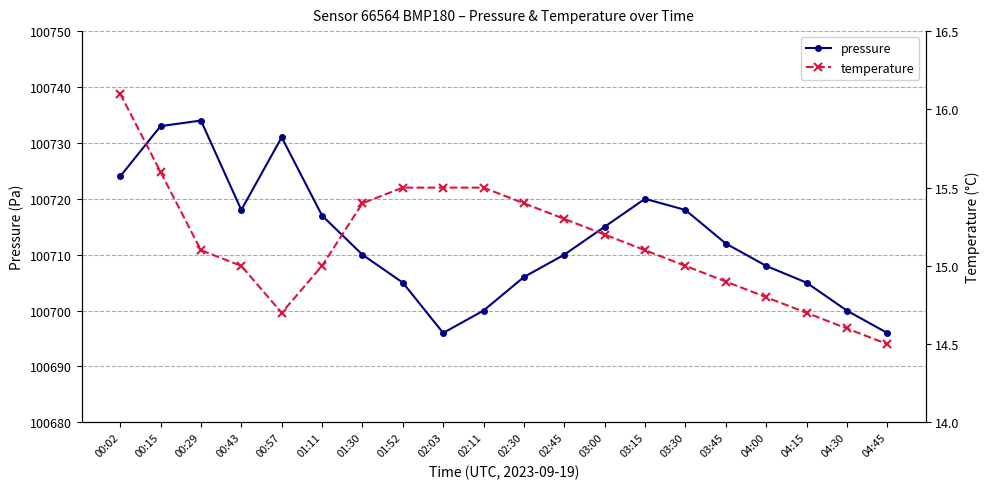

Reading right to left, extract all data points from this chart.

pressure: 100696.0	100700.0	100705.0	100708.0	100712.0	100718.0	100720.0	100715.0	100710.0	100706.0	100700.0	100696.0	100705.0	100710.0	100717.0	100731.0	100718.0	100734.0	100733.0	100724.0
temperature: 14.5	14.6	14.7	14.8	14.9	15.0	15.1	15.2	15.3	15.4	15.5	15.5	15.5	15.4	15.0	14.7	15.0	15.1	15.6	16.1